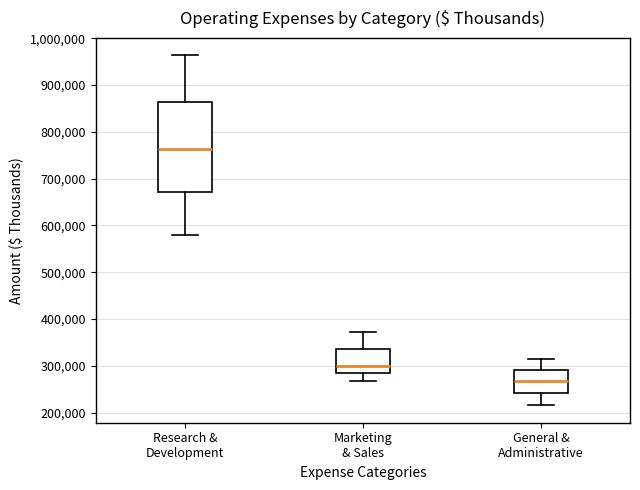

Reading left to right, read every box against the y-axis: the position of its median line, the range the box covers, and the ends of its whiskers. The values are not printed on the chart, so give them approximately, as read against the axis.

Research & Development: median 760000, box 670000 to 860000, whiskers 580000 to 960000
Marketing & Sales: median 300000, box 280000 to 340000, whiskers 270000 to 370000
General & Administrative: median 270000, box 240000 to 290000, whiskers 220000 to 320000